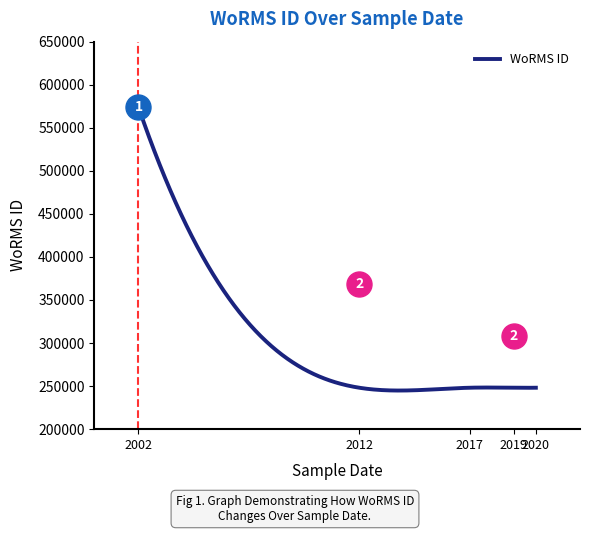

What is the difference between the maximum and minimum values?

329025.0